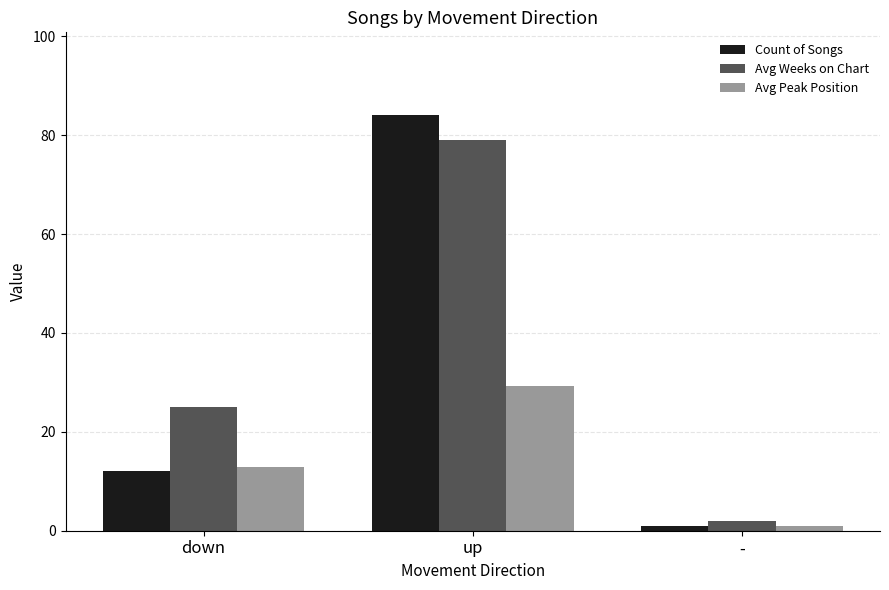

The value of Avg Peak Position at up is 29.2. True or false?

True